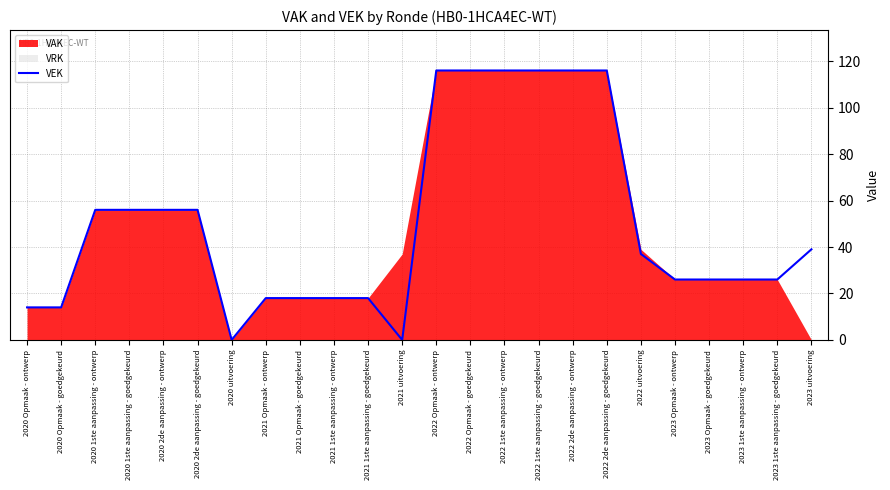

Is it true that VEK equals 39 at 2023 uitvoering?

True